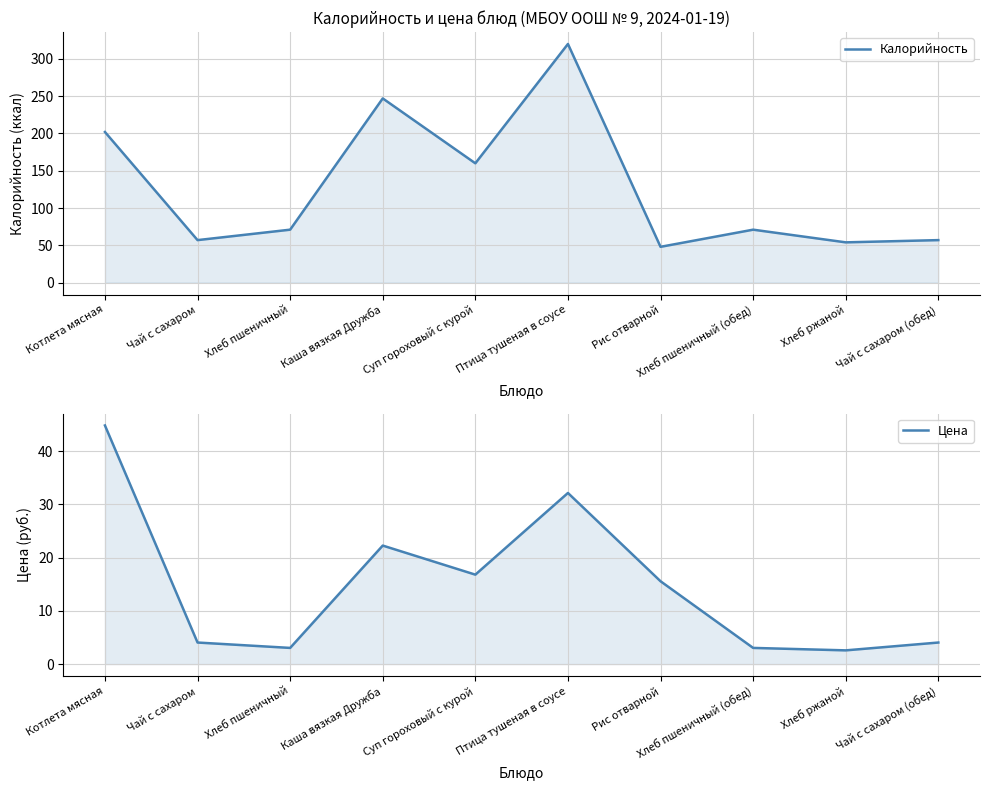

Does the chart display data point markers on the line(s)?

No